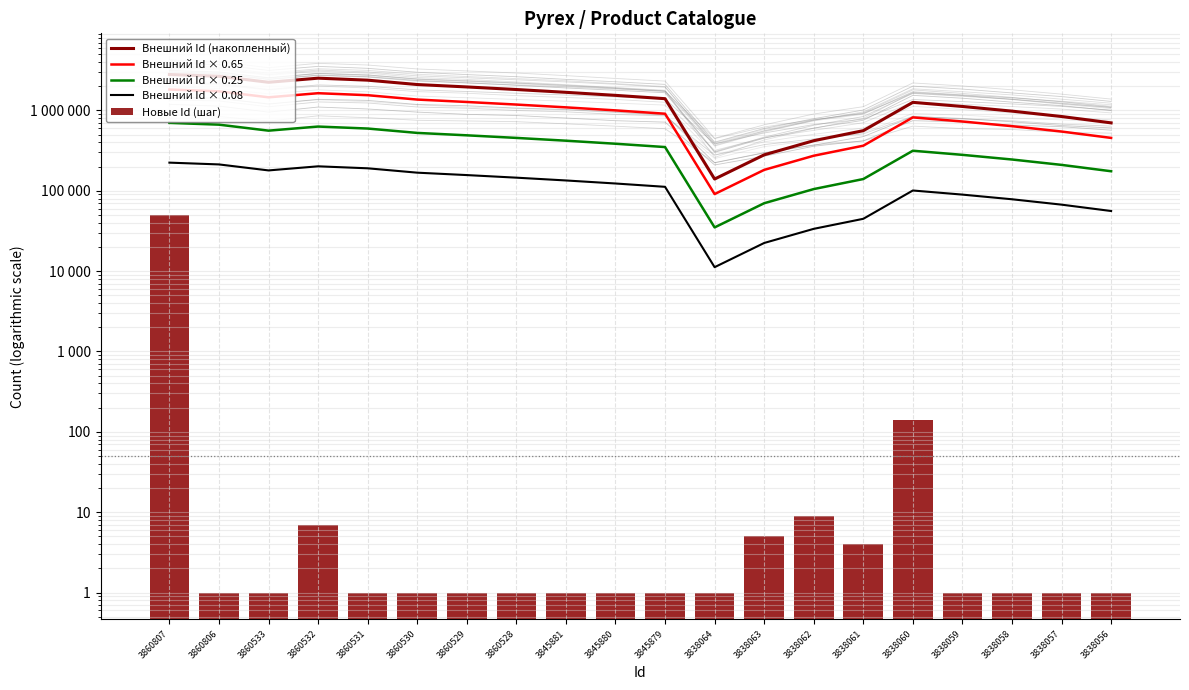

How many groups of bars are there?

20